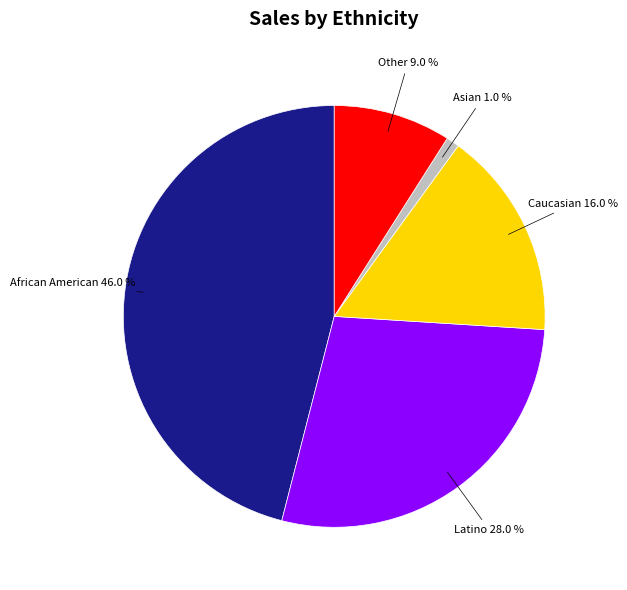

Does any single category account for the majority?

No